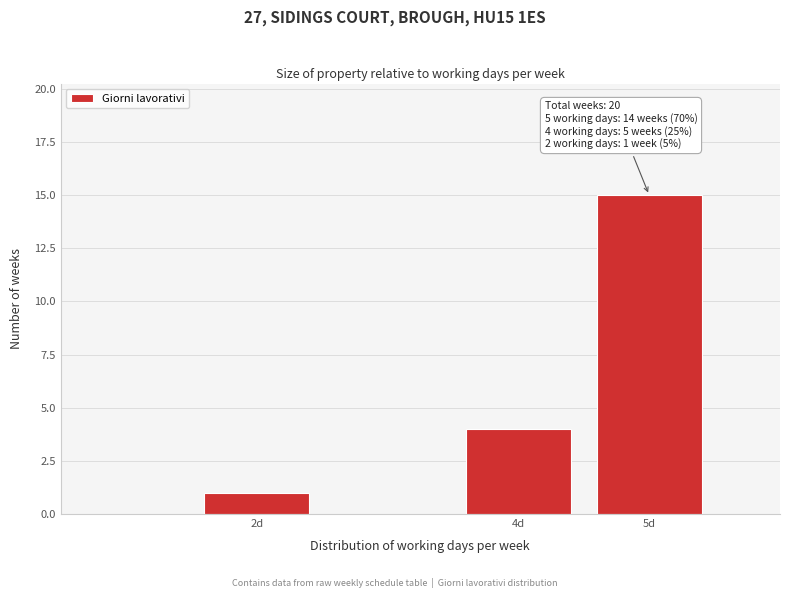

Reading left to right, extract all data points from this chart.

1	4	15